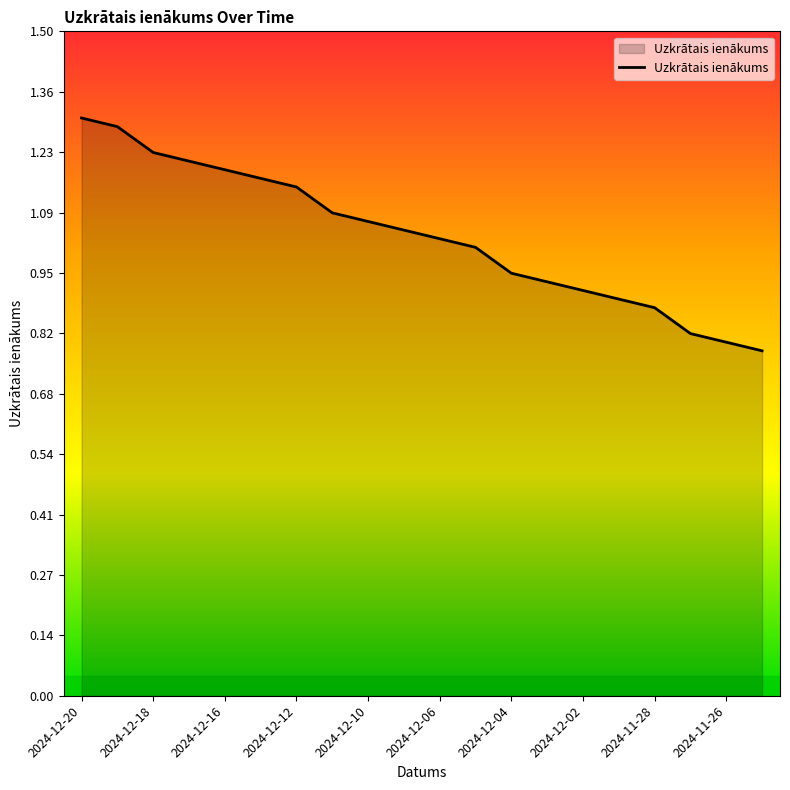

What is the difference between the maximum and minimum values?

0.5